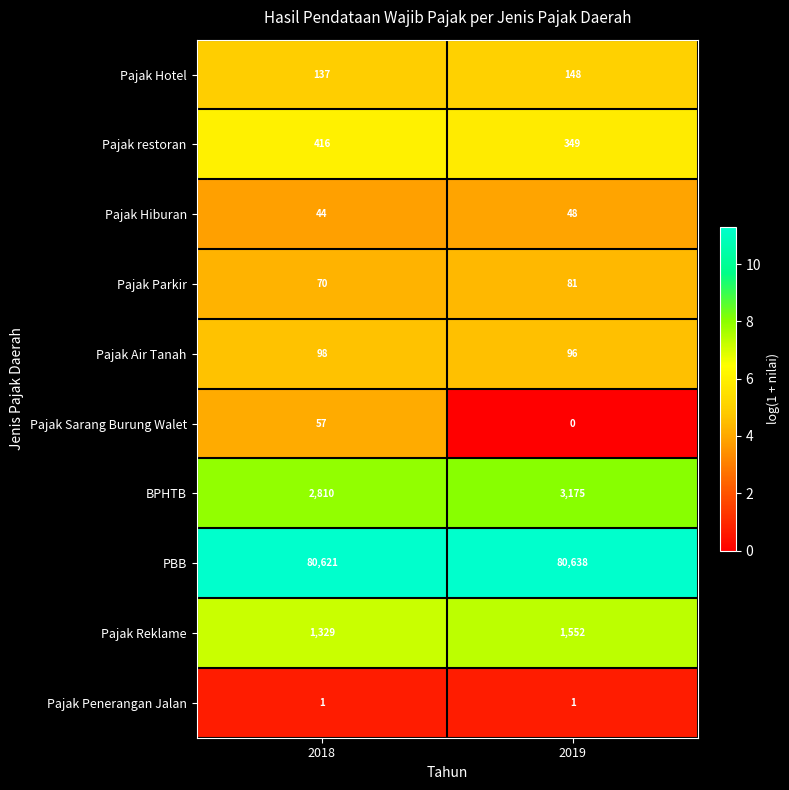

Reading left to right, what are all the values shown in this chart?

Pajak Hotel: 137	148
Pajak restoran: 416	349
Pajak Hiburan: 44	48
Pajak Parkir: 70	81
Pajak Air Tanah: 98	96
Pajak Sarang Burung Walet: 57	0
BPHTB: 2810	3175
PBB: 80621	80638
Pajak Reklame: 1329	1552
Pajak Penerangan Jalan: 1	1